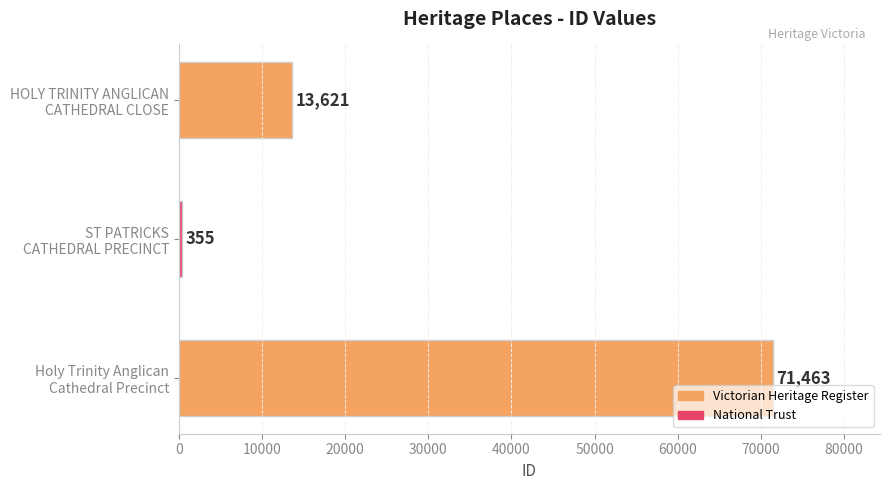

Reading top to bottom, what are all the values shown in this chart?

13621	355	71463